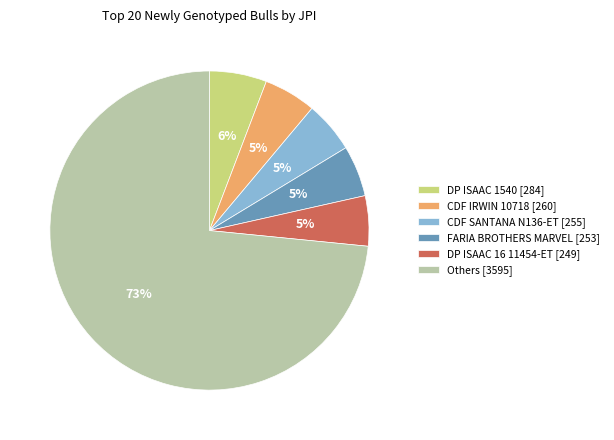

Is the sum of Others [3595] and CDF SANTANA N136-ET [255] greater than half?

Yes